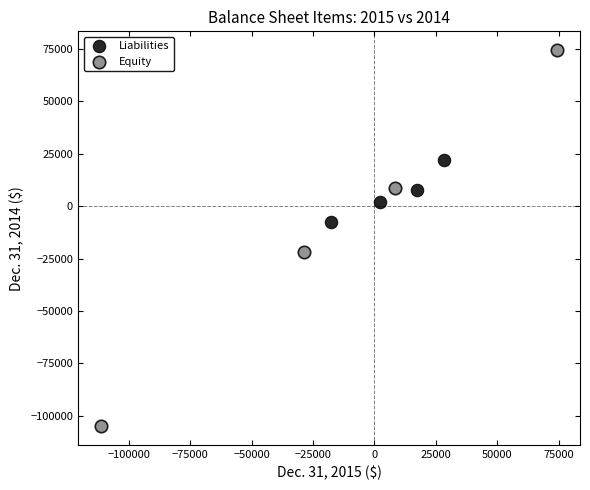

Which series has the largest Y range (max minus min)?

Equity